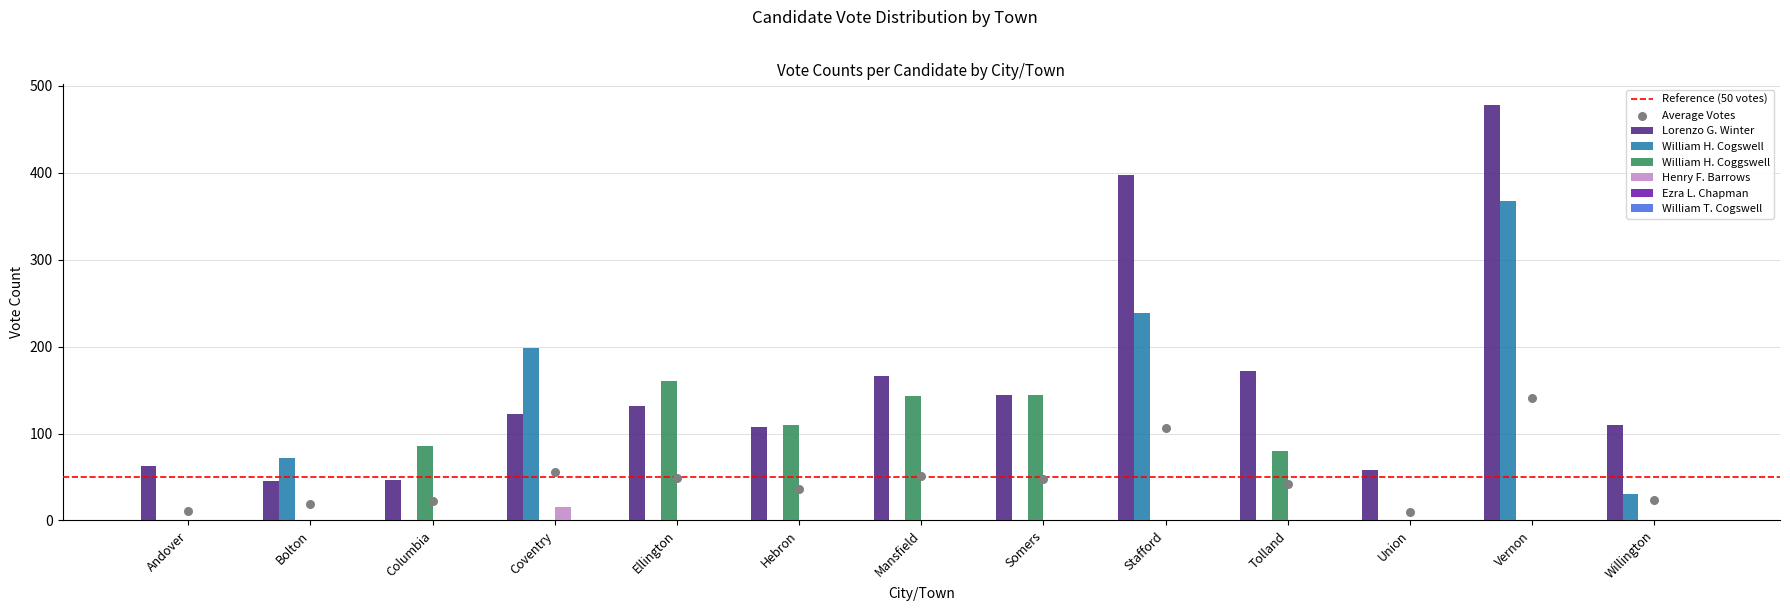

Which series has the largest total across all categories?

Lorenzo G. Winter